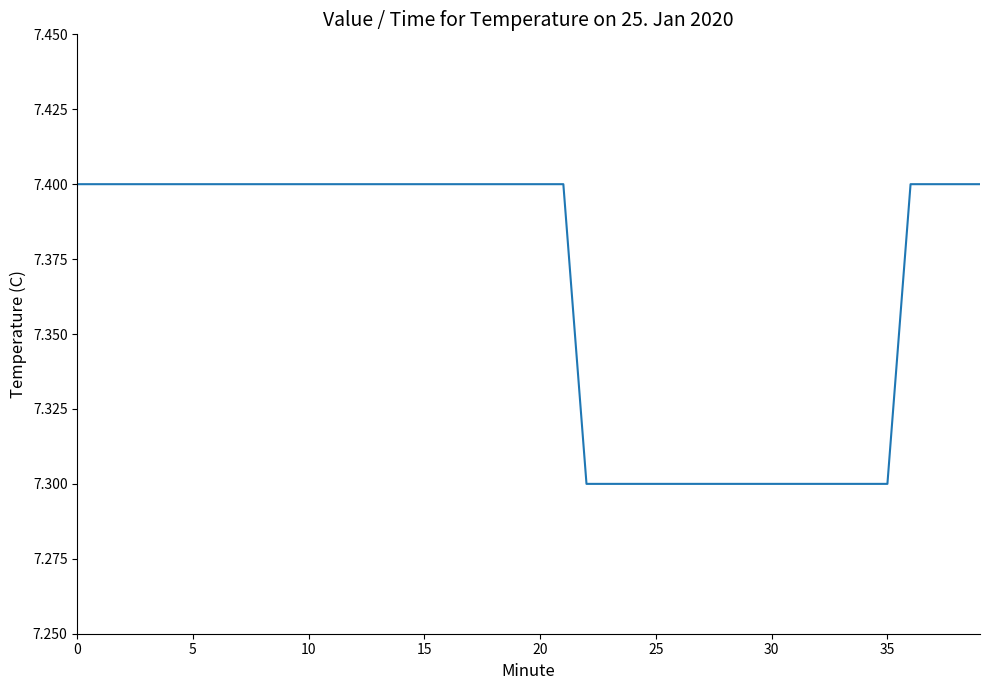

What is the sum of all values?

294.6